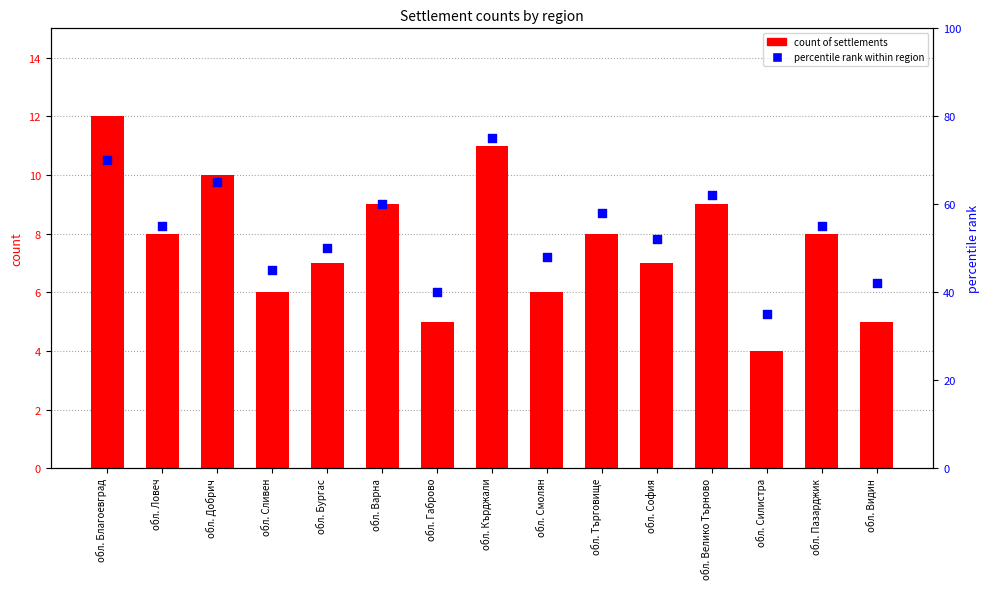

At which category is the sum across all series the highest?

обл. Кърджали